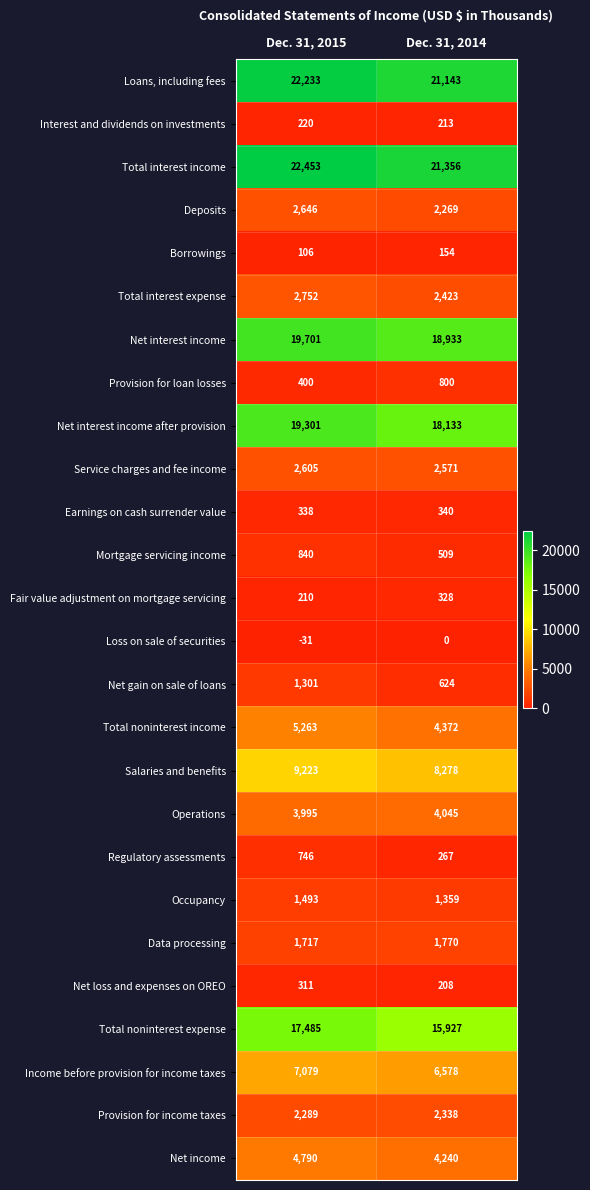

What is the greatest value displayed?

22453